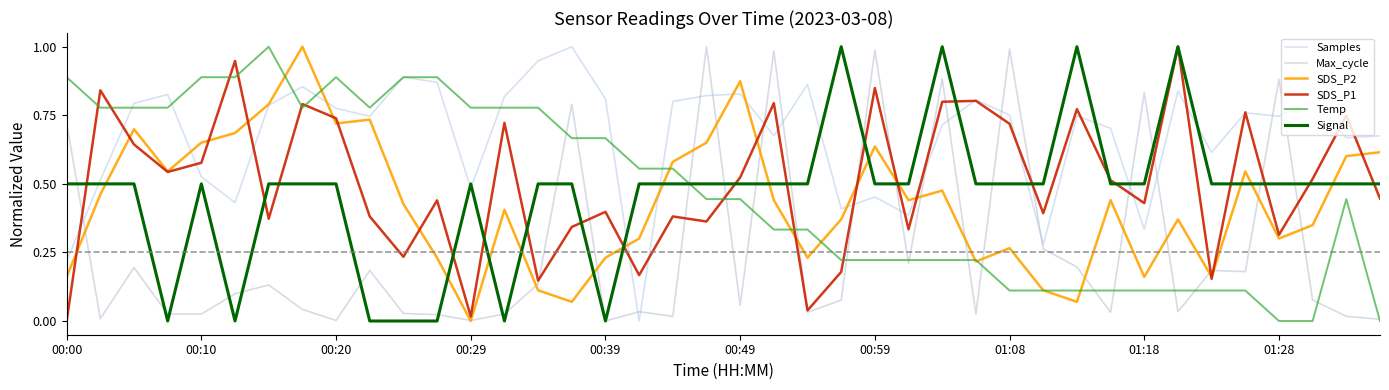

What are all the series names shown in the legend?

Samples, Max_cycle, SDS_P2, SDS_P1, Temp, Signal